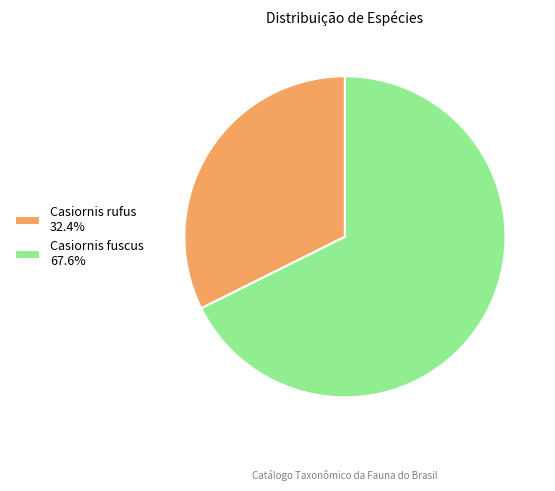

Does any single category account for the majority?

Yes